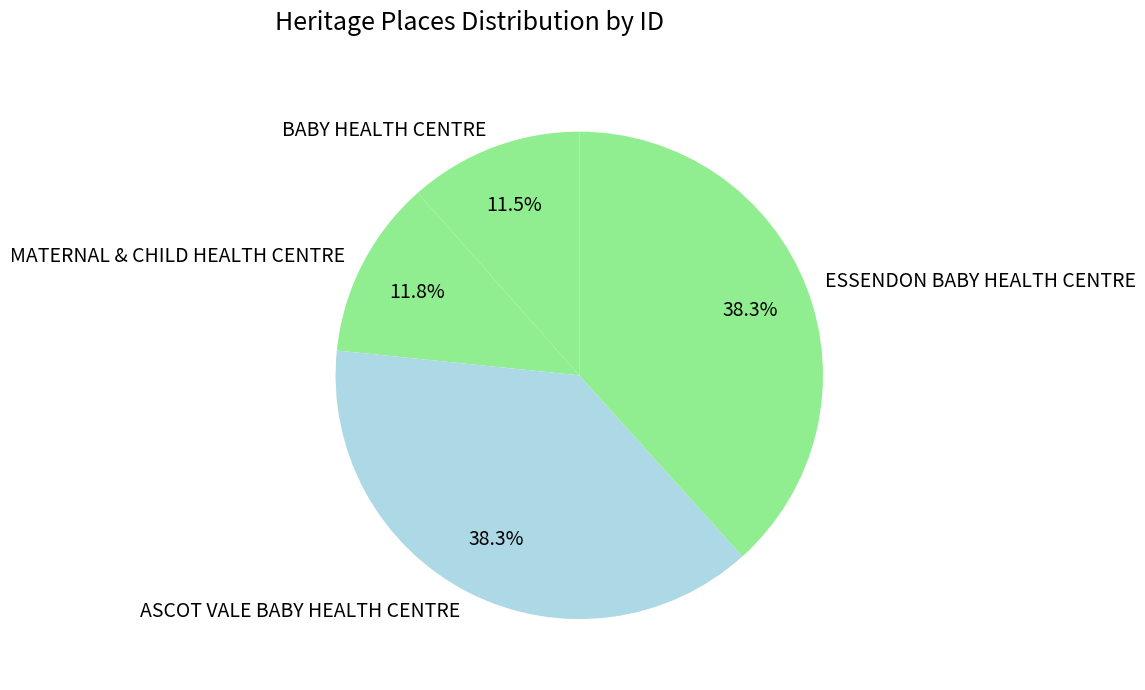

What percentage is the ASCOT VALE BABY HEALTH CENTRE slice, to the nearest percent?

38%